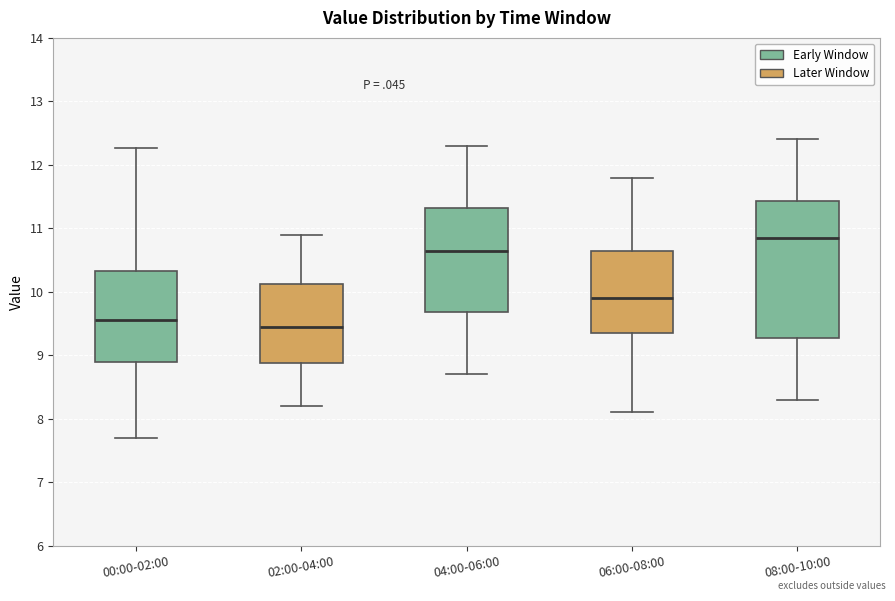

Reading left to right, transcribe this box plot: for each box, give where its median line is, the range the box spans, and where its two whiskers end, as read against the y-axis. The values are not printed on the chart, so give them approximately, as read against the axis.

00:00-02:00: median 9.6, box 8.9 to 10.3, whiskers 7.7 to 12.3
02:00-04:00: median 9.5, box 8.9 to 10.1, whiskers 8.2 to 10.9
04:00-06:00: median 10.7, box 9.7 to 11.3, whiskers 8.7 to 12.3
06:00-08:00: median 9.9, box 9.4 to 10.7, whiskers 8.1 to 11.8
08:00-10:00: median 10.9, box 9.3 to 11.4, whiskers 8.3 to 12.4